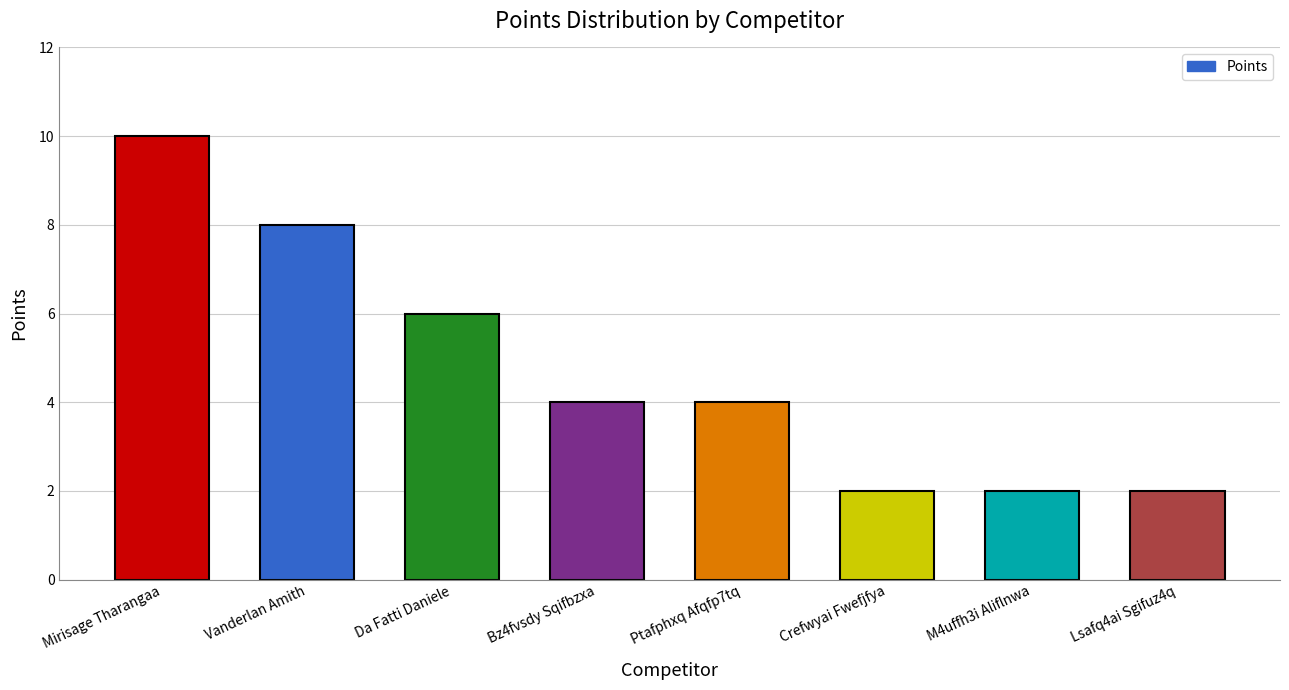

How many distinct data groups are displayed?

1